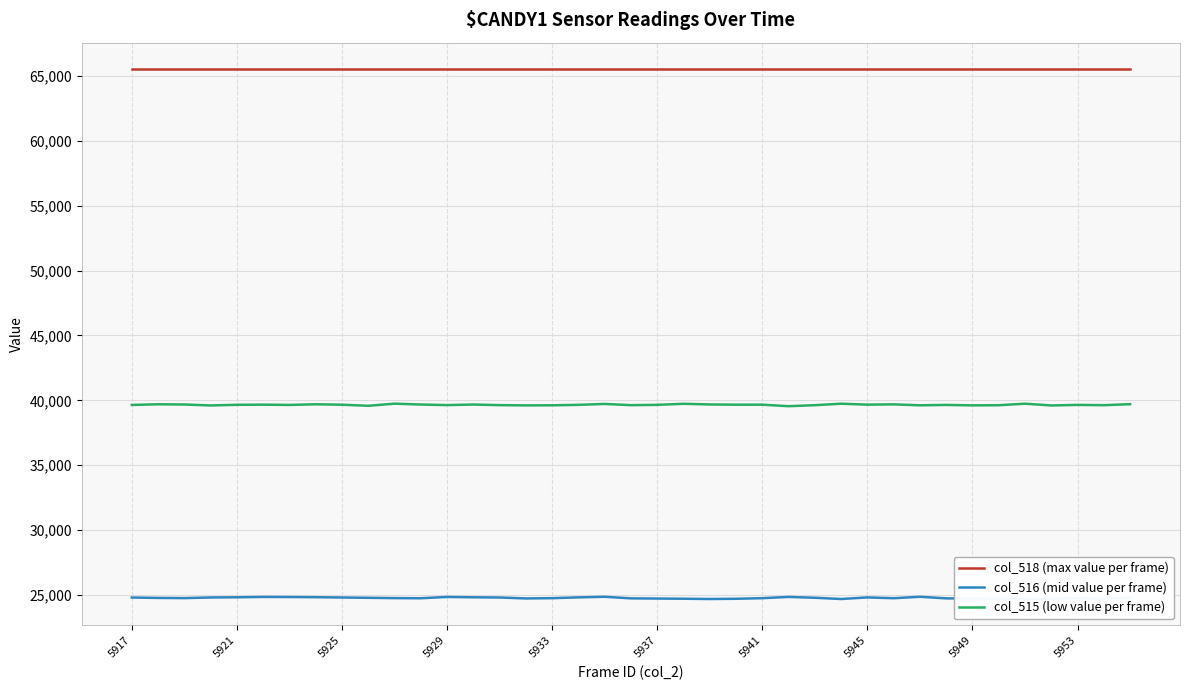

What is the average value of the col_515 (low value per frame) series?

39658